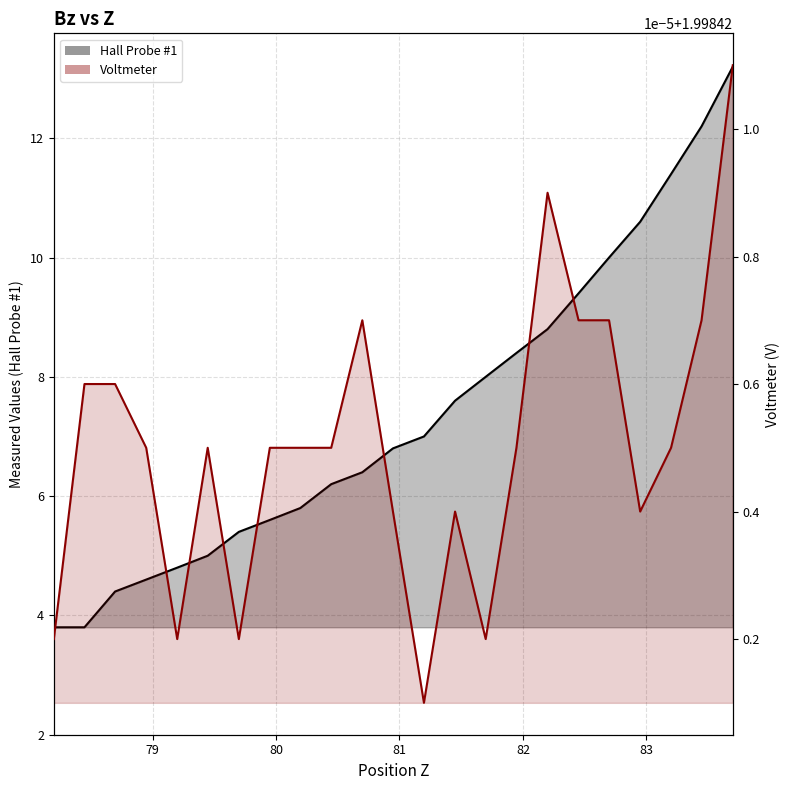

Where is the first local minimum for Voltmeter?

79.2